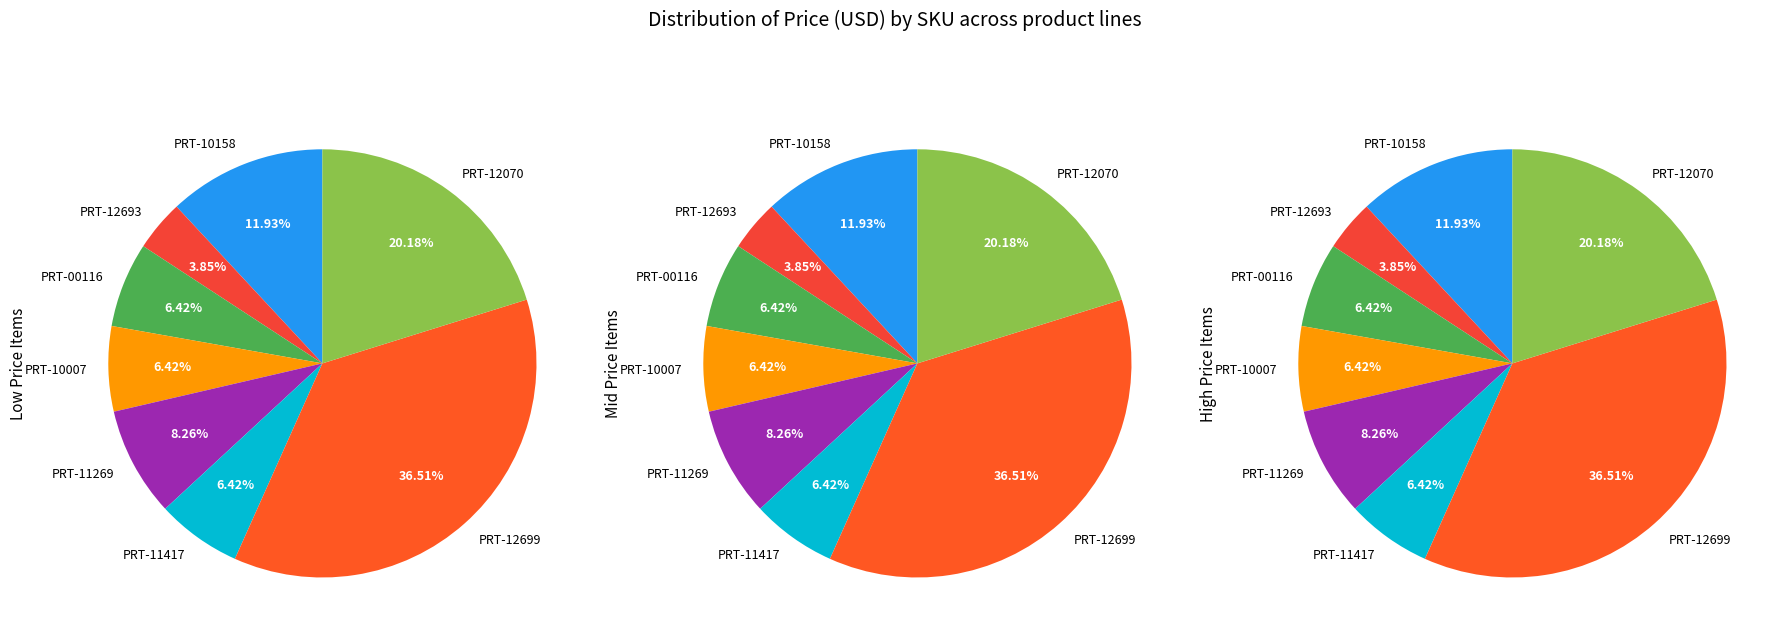

To the nearest percent, what portion does PRT-12070 represent?

20%